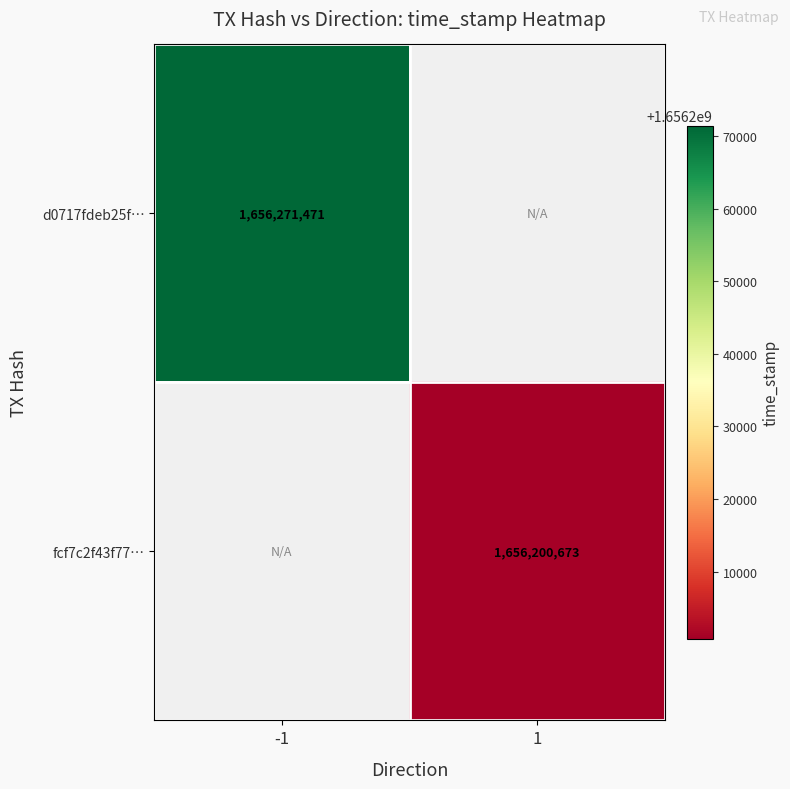

Which label corresponds to the smallest value in the chart?

1